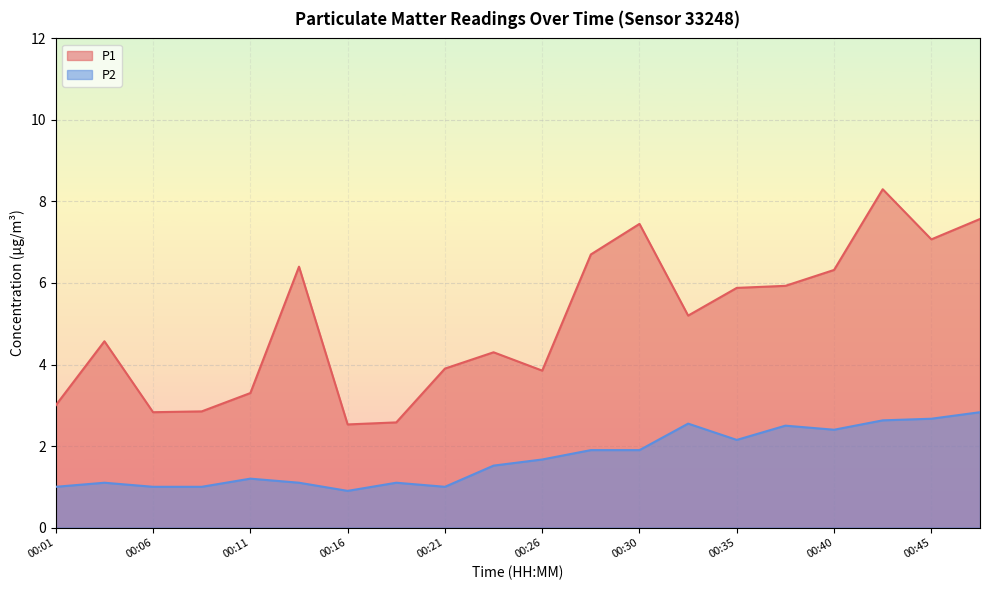

True or false: P1 has more than 0 interior local peaks.

True